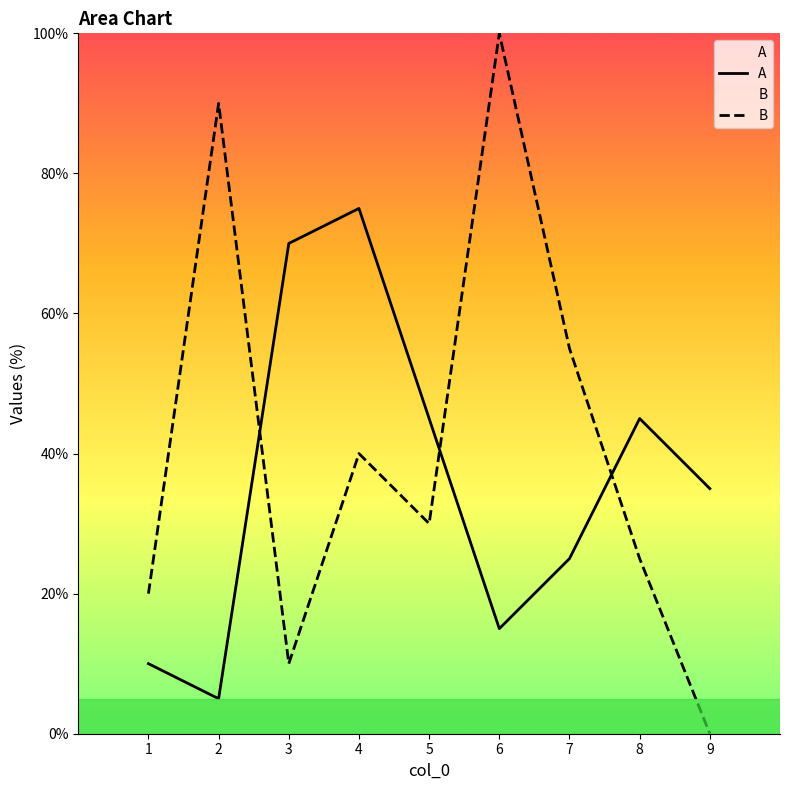

How many values in the B series exceed 30?

4